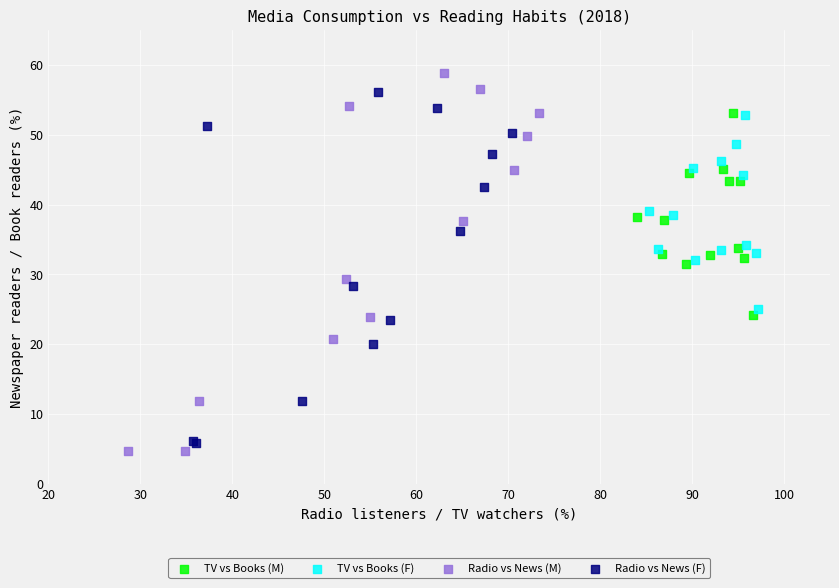

Which series reaches the maximum Y coordinate?

Radio vs News (M)